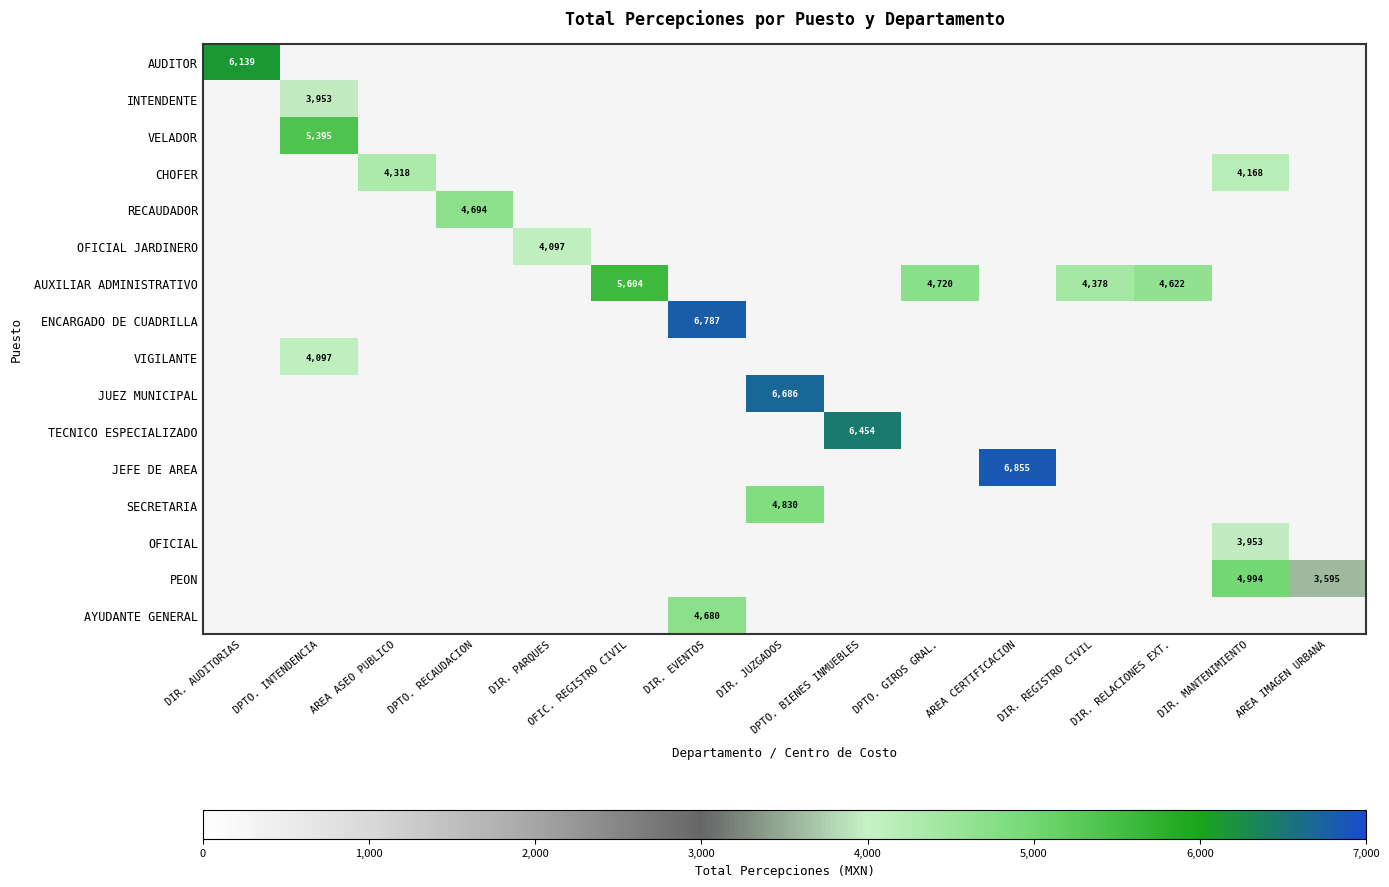

True or false: VELADOR has a value of 9625 at DPTO. INTENDENCIA.

False